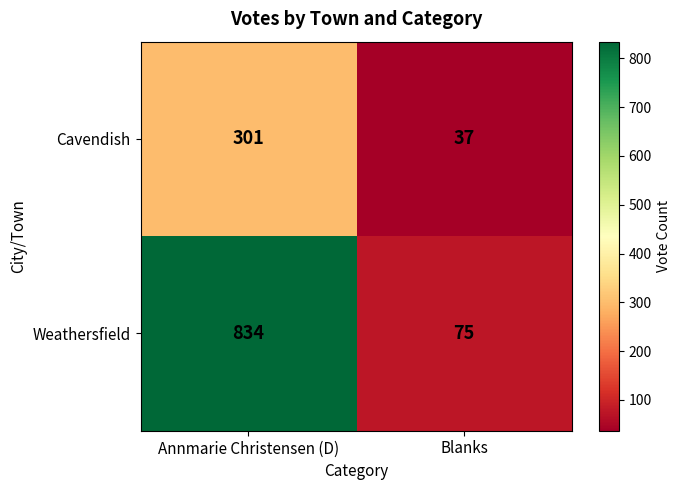

Which series has the largest total across all categories?

Weathersfield